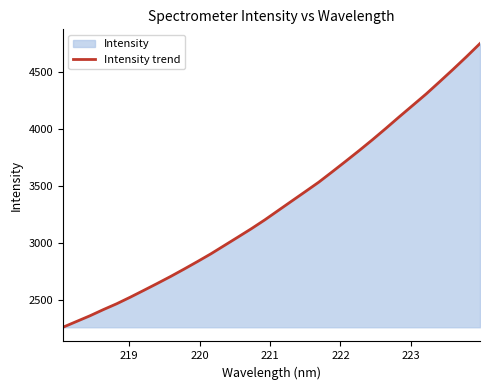

What is the difference between the maximum and minimum values?

2487.9